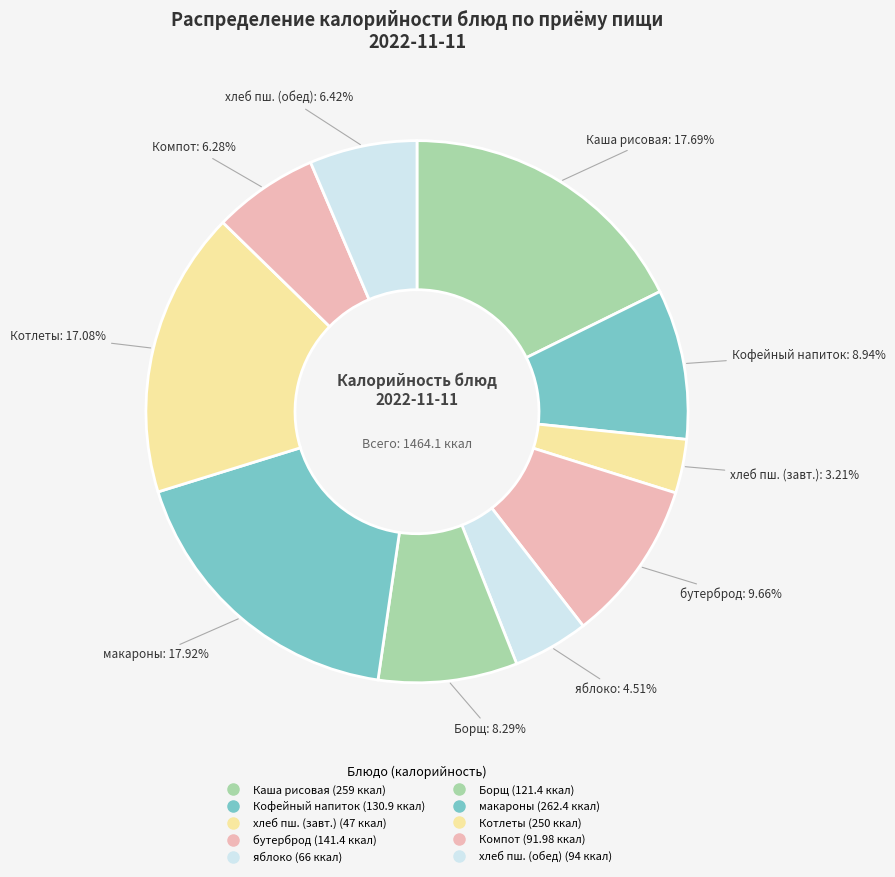

How many slices are in this pie chart?

10